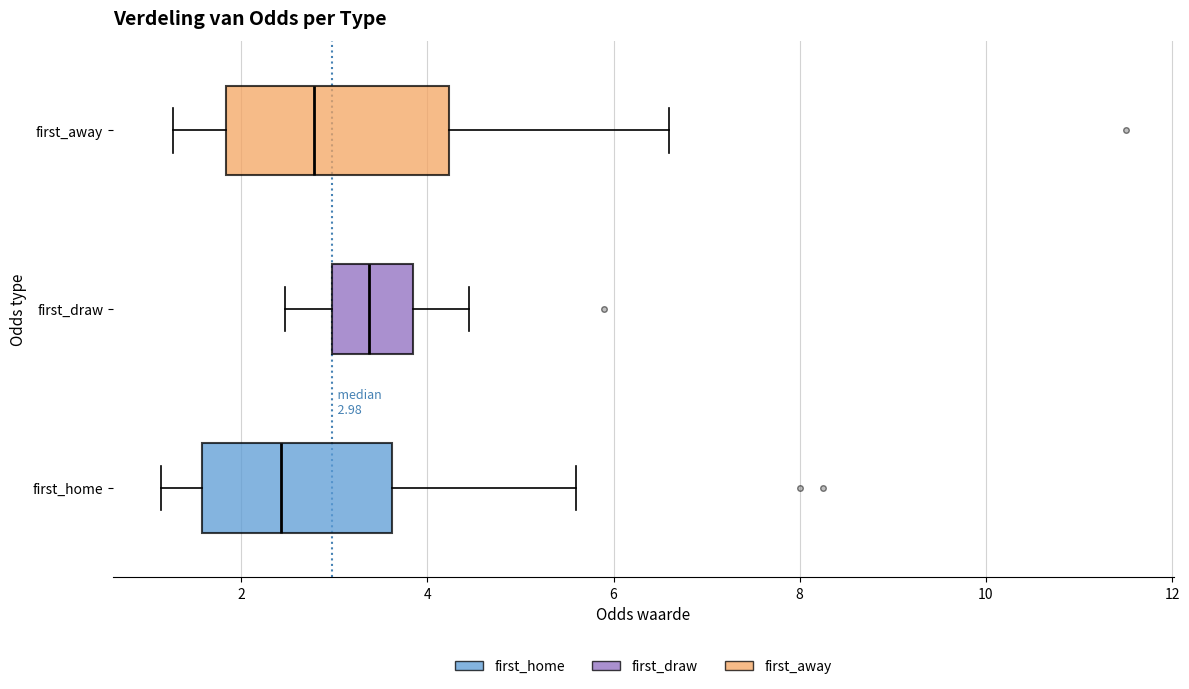

Which box's median line is the furthest to the right?

first_draw